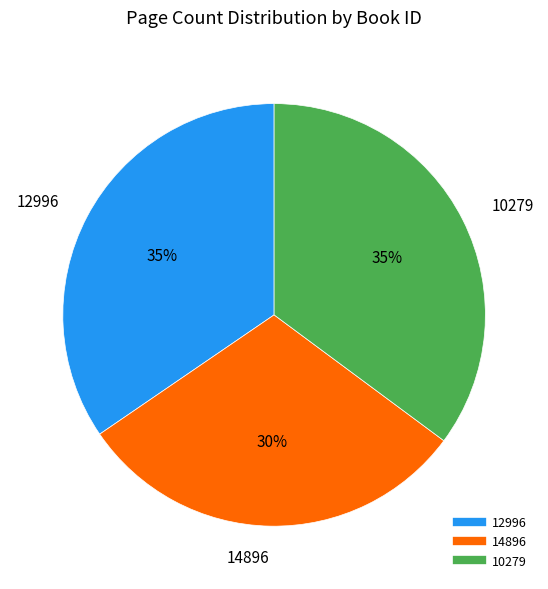

Count the number of slices in the pie.

3